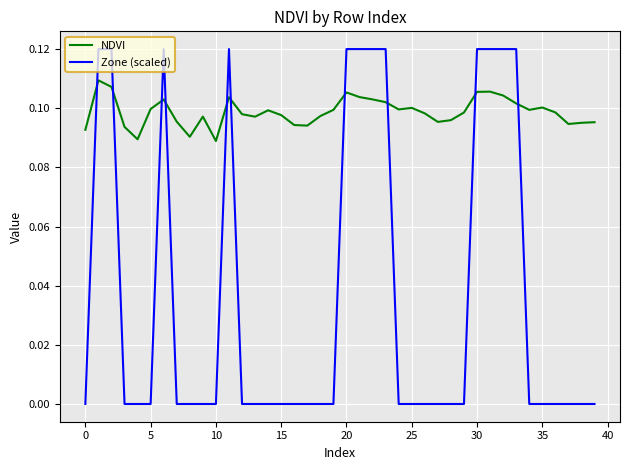

Which series ends up on top after the final intersection of Zone (scaled) and NDVI?

NDVI